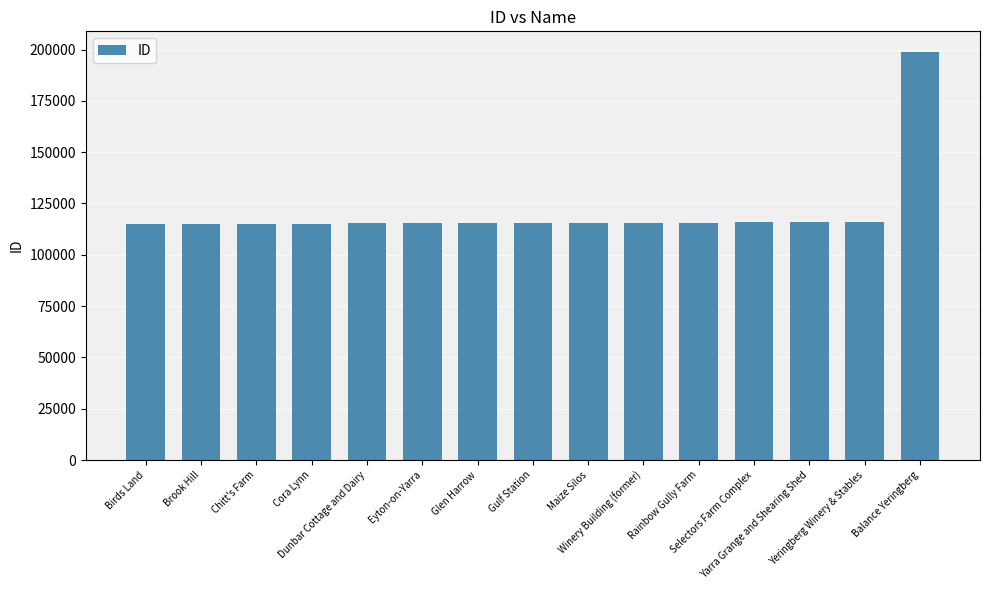

What is the average value?

121043